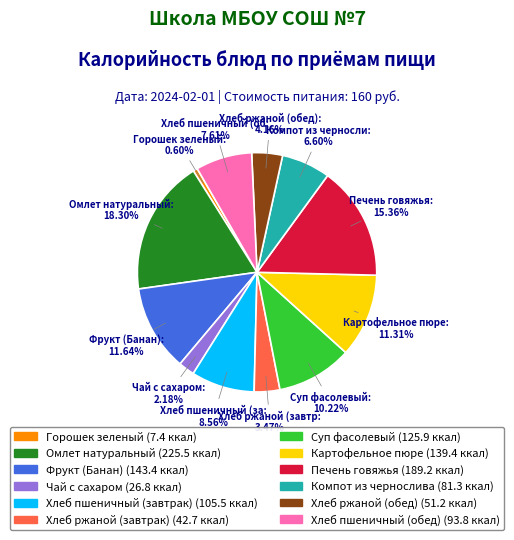

How many segments does this pie chart have?

12